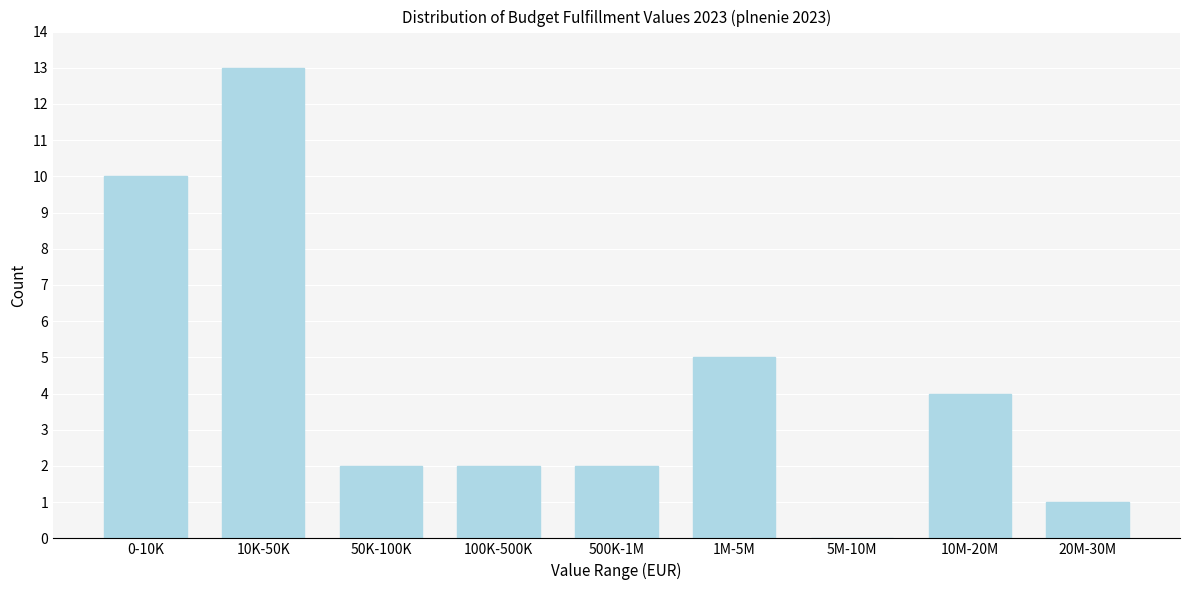

Reading left to right, what are all the values shown in this chart?

0-10K=10	10K-50K=13	50K-100K=2	100K-500K=2	500K-1M=2	1M-5M=5	5M-10M=0	10M-20M=4	20M-30M=1